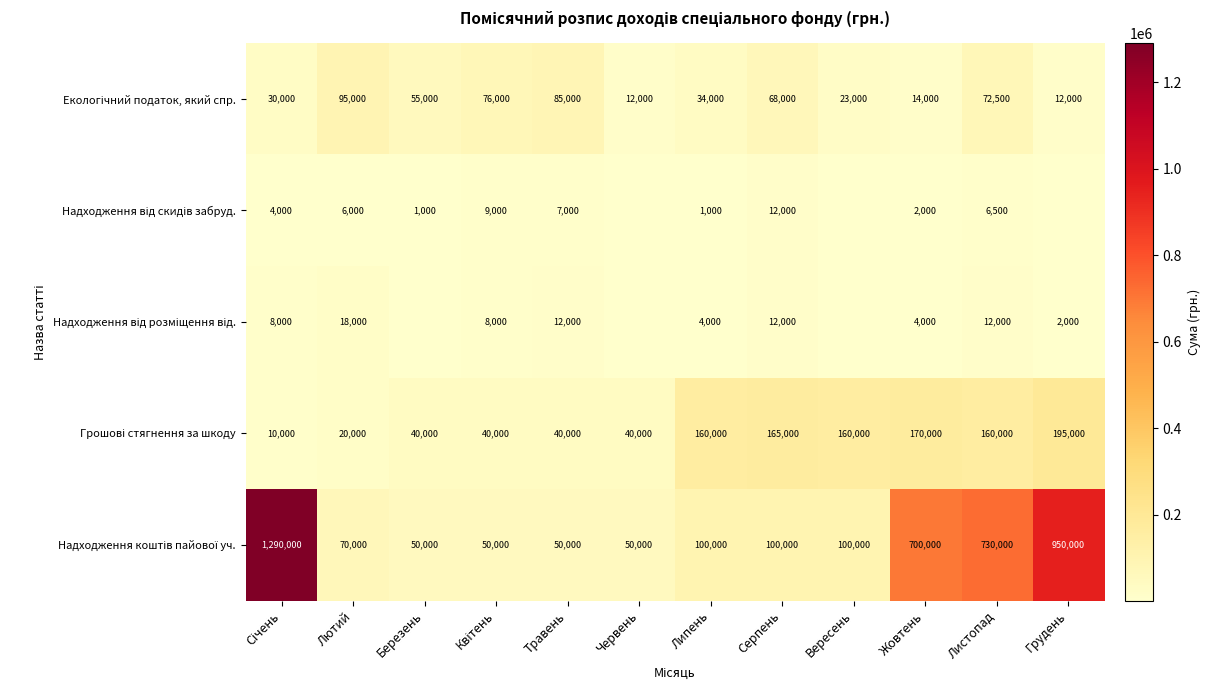

What is the difference between the highest and lowest values at Лютий?

89000